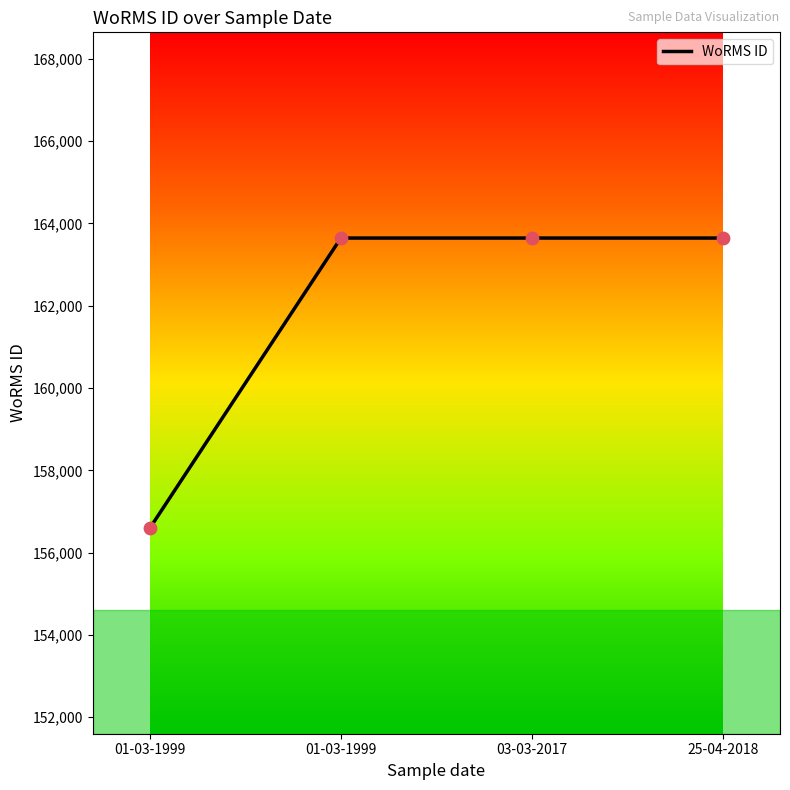

Which has a higher value, 01-03-1999 or 01-03-1999?

01-03-1999